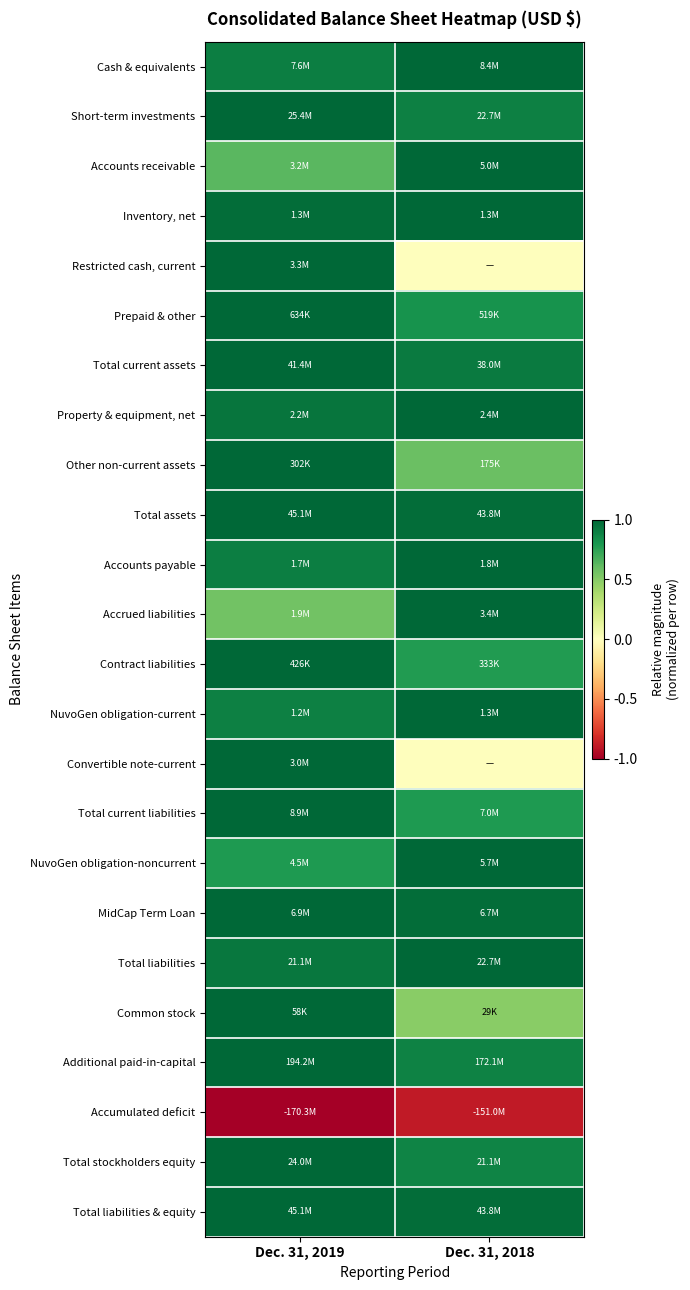

Reading left to right, transcribe all the data shown in this chart.

Cash & equivalents: Dec. 31, 2019=1.0	Dec. 31, 2018=1.0
Short-term investments: Dec. 31, 2019=1.0	Dec. 31, 2018=0.9
Accounts receivable: Dec. 31, 2019=0.8	Dec. 31, 2018=1.0
Inventory, net: Dec. 31, 2019=1.0	Dec. 31, 2018=1.0
Restricted cash, current: Dec. 31, 2019=1.0	Dec. 31, 2018=0.5
Prepaid & other: Dec. 31, 2019=1.0	Dec. 31, 2018=0.9
Total current assets: Dec. 31, 2019=1.0	Dec. 31, 2018=1.0
Property & equipment, net: Dec. 31, 2019=1.0	Dec. 31, 2018=1.0
Other non-current assets: Dec. 31, 2019=1.0	Dec. 31, 2018=0.8
Total assets: Dec. 31, 2019=1.0	Dec. 31, 2018=1.0
Accounts payable: Dec. 31, 2019=0.9	Dec. 31, 2018=1.0
Accrued liabilities: Dec. 31, 2019=0.8	Dec. 31, 2018=1.0
Contract liabilities: Dec. 31, 2019=1.0	Dec. 31, 2018=0.9
NuvoGen obligation-current: Dec. 31, 2019=0.9	Dec. 31, 2018=1.0
Convertible note-current: Dec. 31, 2019=1.0	Dec. 31, 2018=0.5
Total current liabilities: Dec. 31, 2019=1.0	Dec. 31, 2018=0.9
NuvoGen obligation-noncurrent: Dec. 31, 2019=0.9	Dec. 31, 2018=1.0
MidCap Term Loan: Dec. 31, 2019=1.0	Dec. 31, 2018=1.0
Total liabilities: Dec. 31, 2019=1.0	Dec. 31, 2018=1.0
Common stock: Dec. 31, 2019=1.0	Dec. 31, 2018=0.7
Additional paid-in-capital: Dec. 31, 2019=1.0	Dec. 31, 2018=0.9
Accumulated deficit: Dec. 31, 2019=0.0	Dec. 31, 2018=0.1
Total stockholders equity: Dec. 31, 2019=1.0	Dec. 31, 2018=0.9
Total liabilities & equity: Dec. 31, 2019=1.0	Dec. 31, 2018=1.0